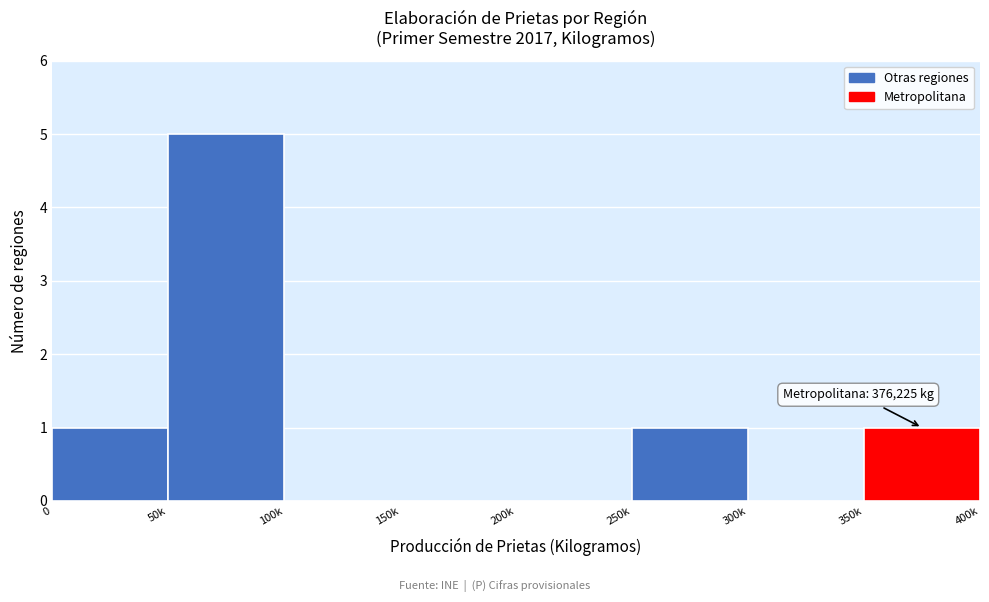

Reading left to right, list all the values displayed in this chart.

0=1	50k=5	100k=0	150k=0	200k=0	250k=1	300k=0	350k=1